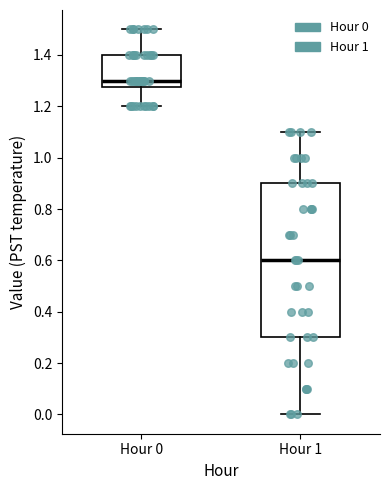

Which box's median line is the lowest?

Hour 1